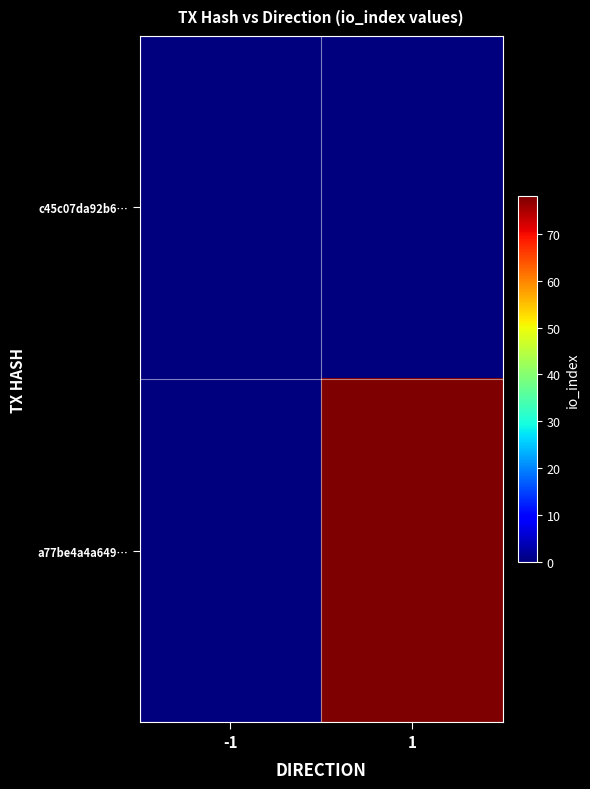

List the series in order of their peak value, highest first.

a77be4a4a649…, c45c07da92b6…